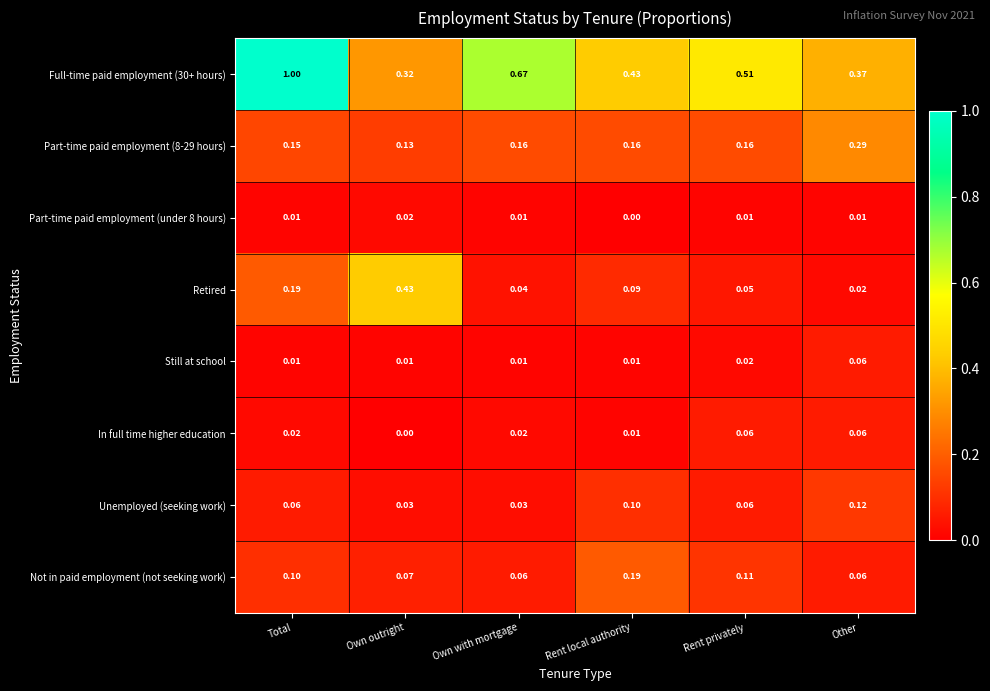

Rank the categories by Retired value from lowest to highest.

Other, Own with mortgage, Rent privately, Rent local authority, Total, Own outright